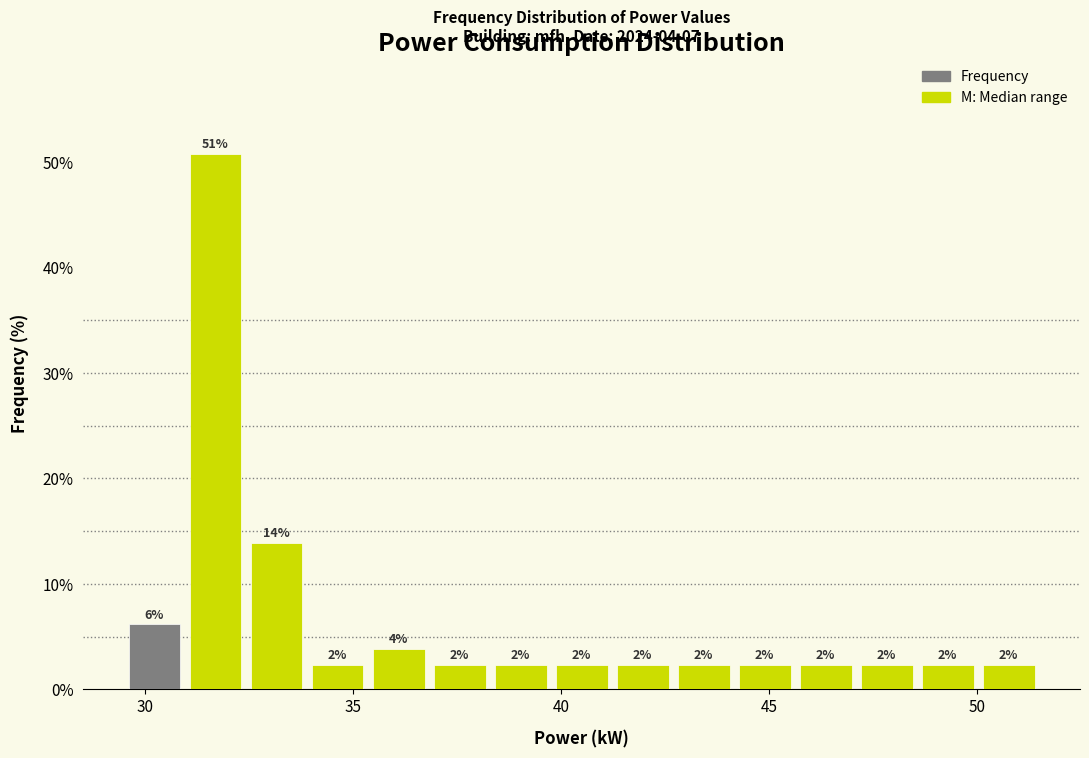

Read against the x-axis, roughly where is the centre of the tallest bar?

31.5